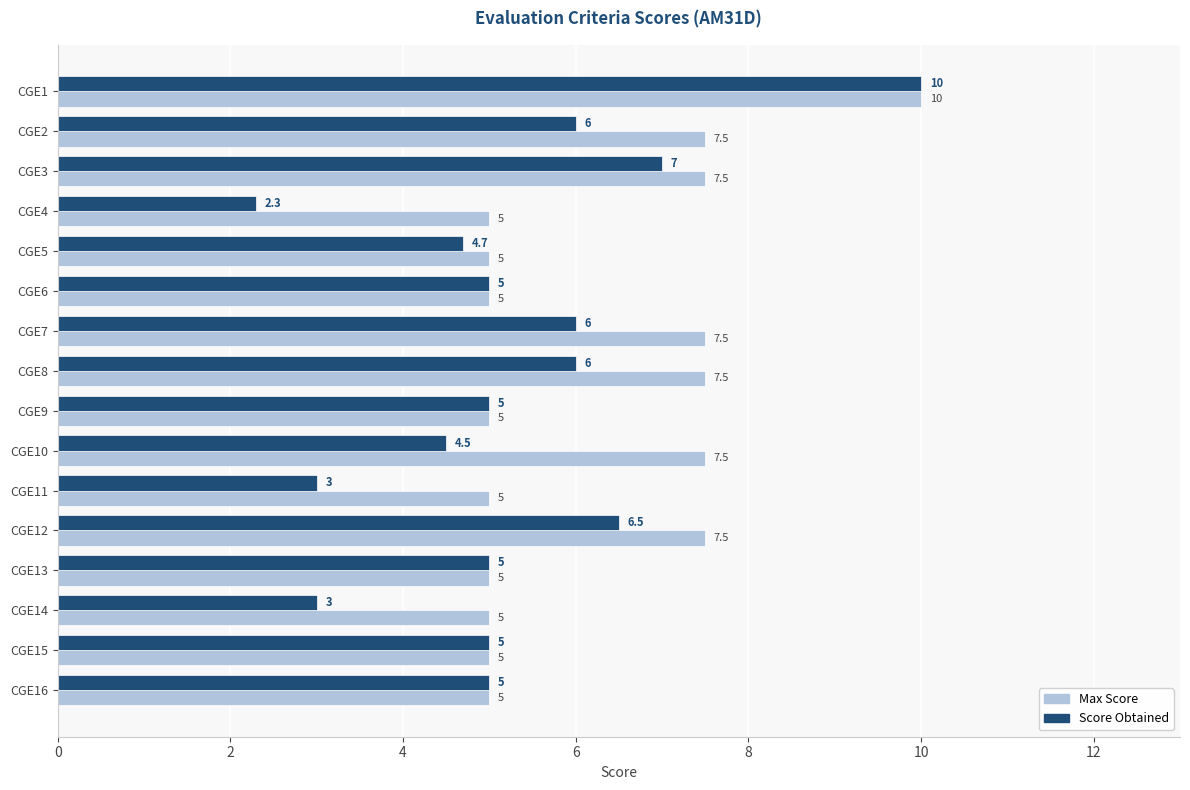

Between CGE2 and CGE11, which series saw the biggest shift?

Score Obtained